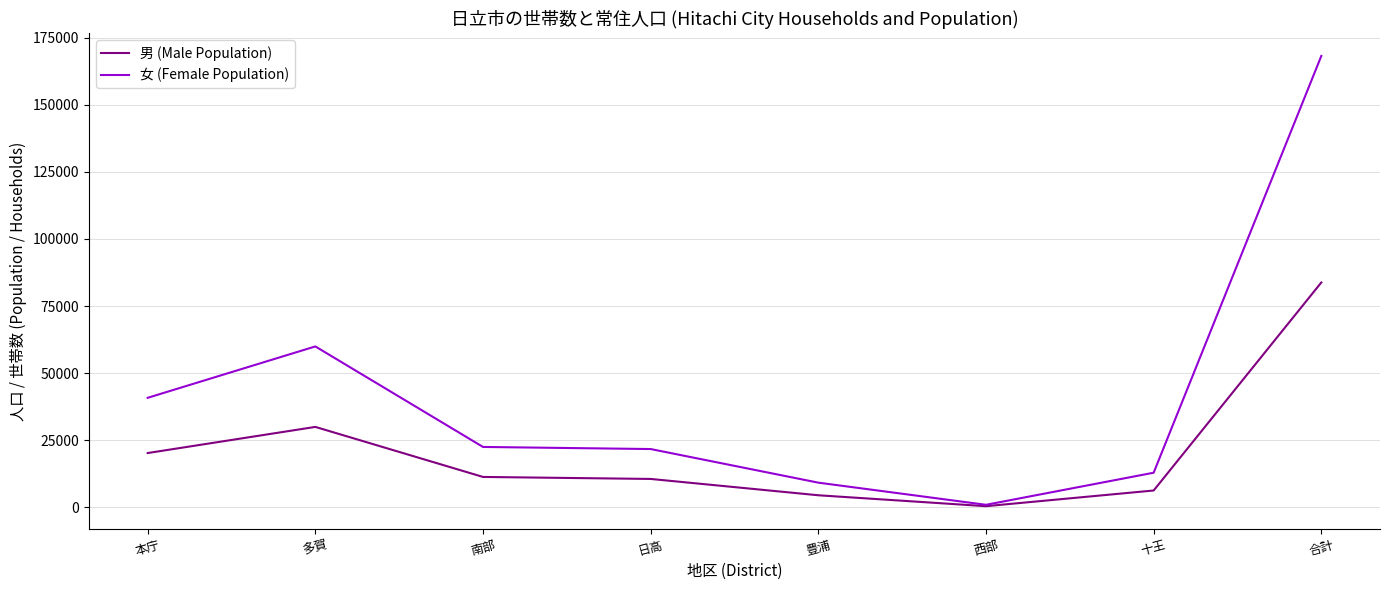

Rank the series by their maximum value, from highest to lowest.

女 (Female Population), 男 (Male Population)